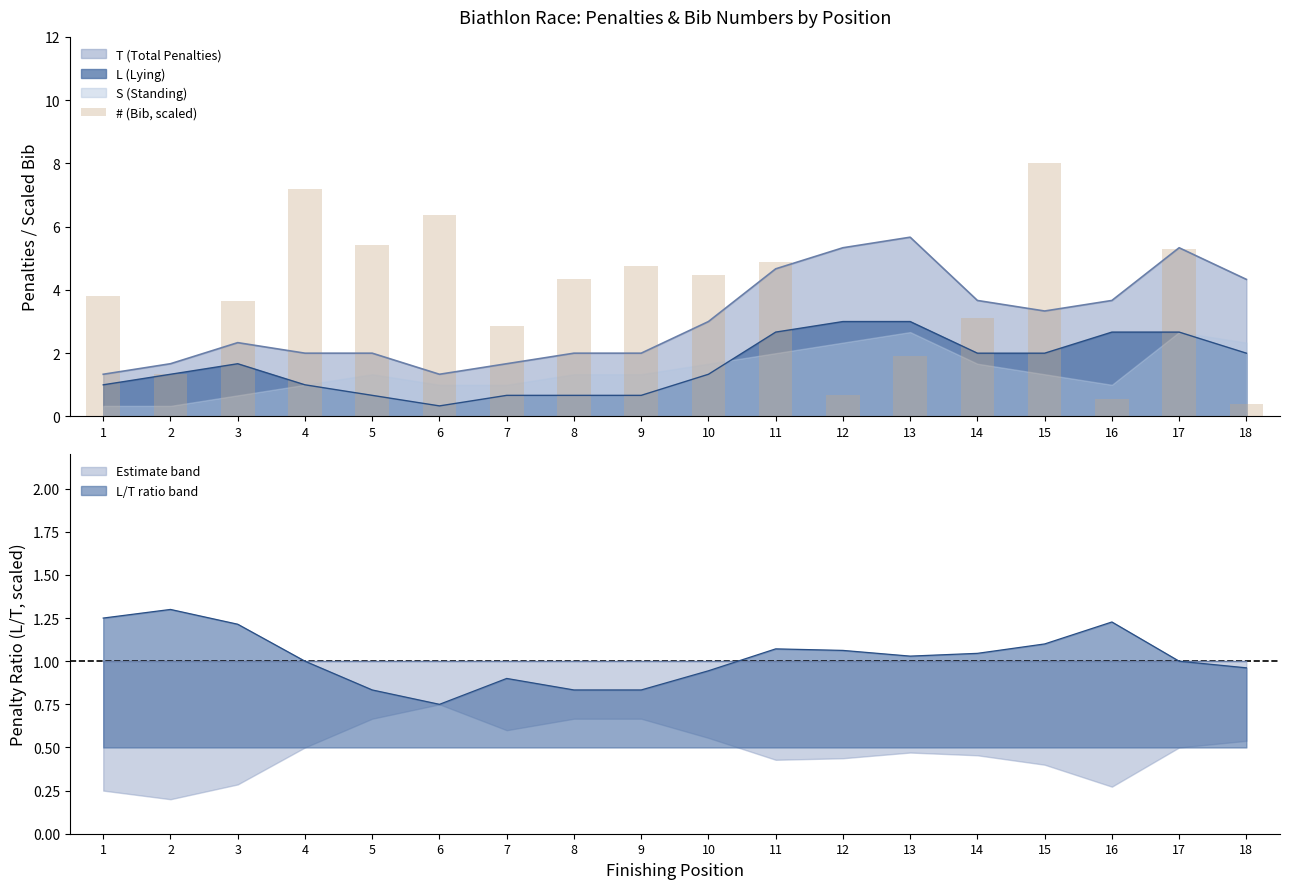

What is the average value?

3.8